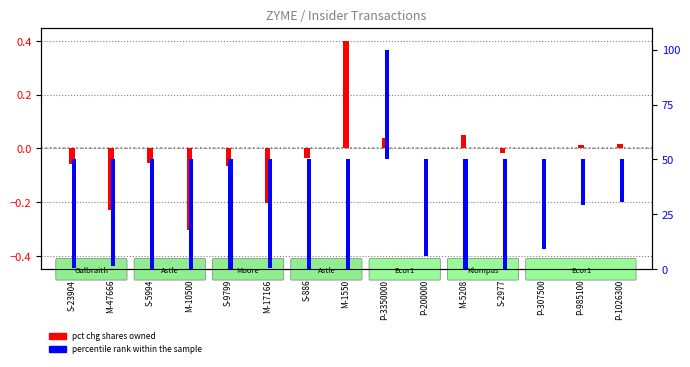

At which category is the sum across all series the highest?

P-3350000